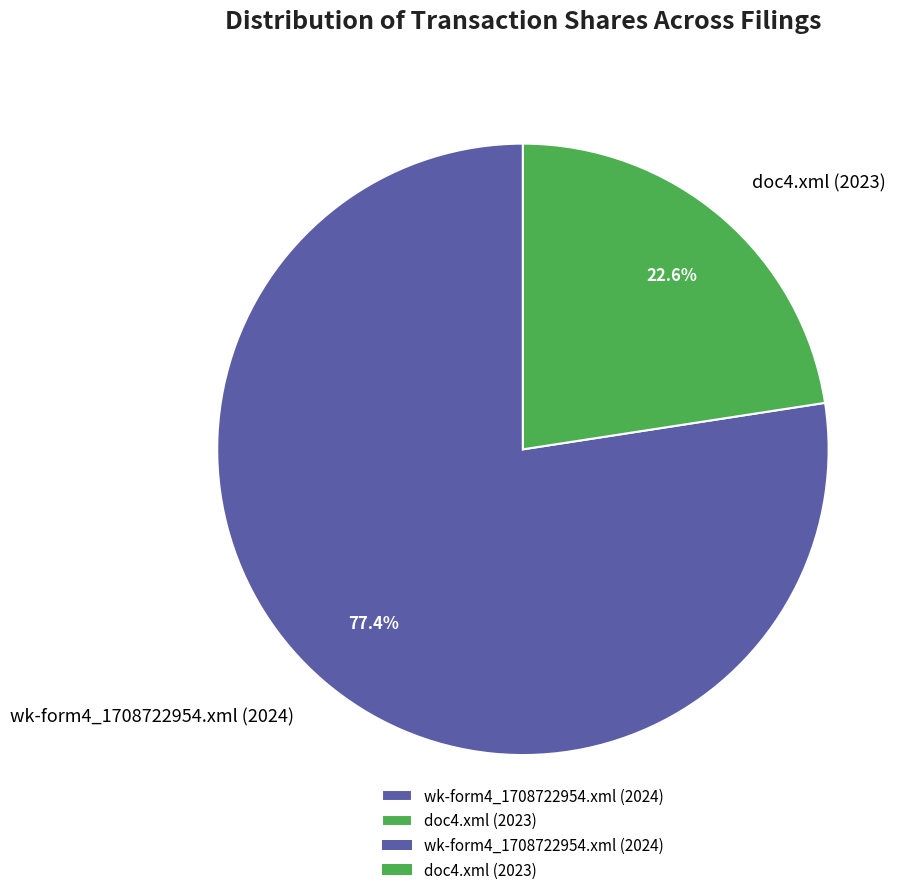

To the nearest percent, what percentage of the pie is wk-form4_1708722954.xml (2024)?

77%